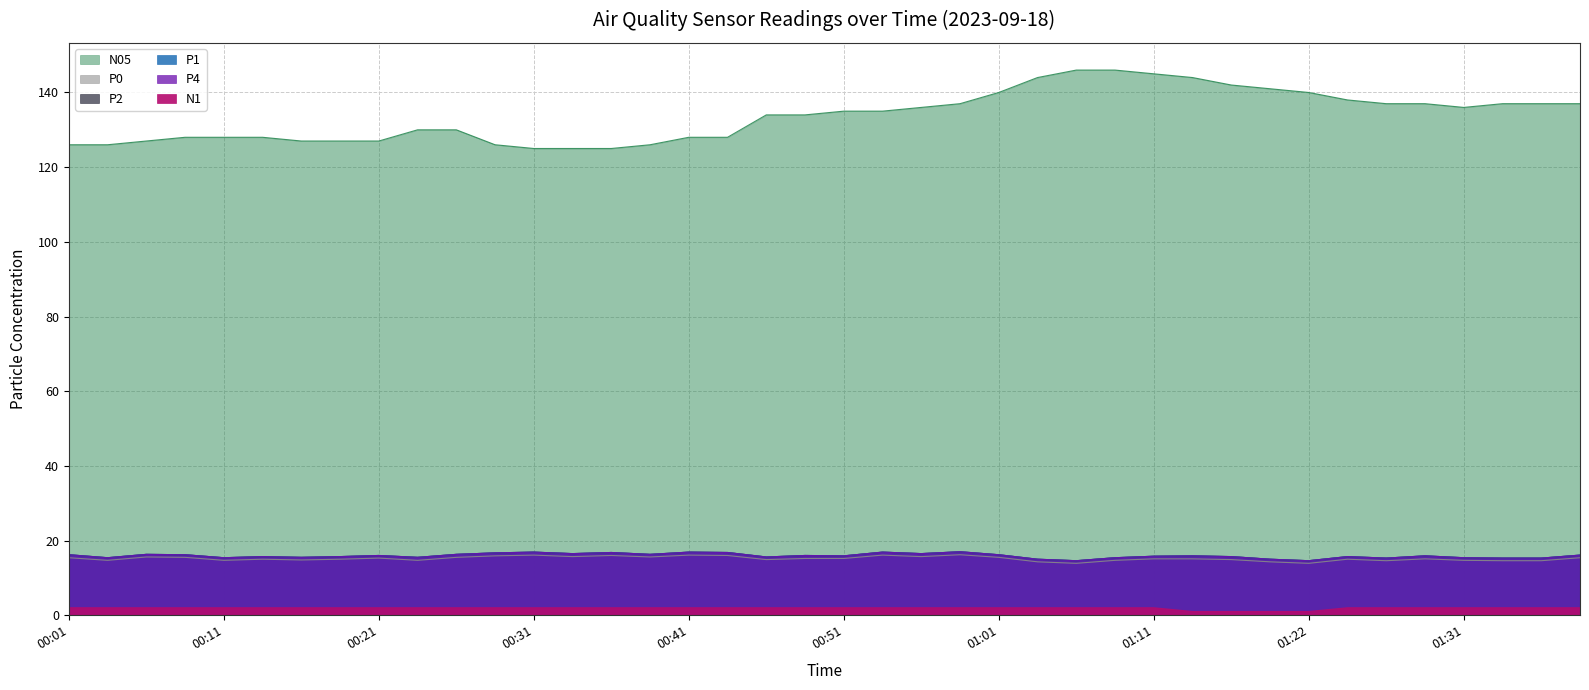

What is the spread (max minus min) of values at 01:22?

139.0